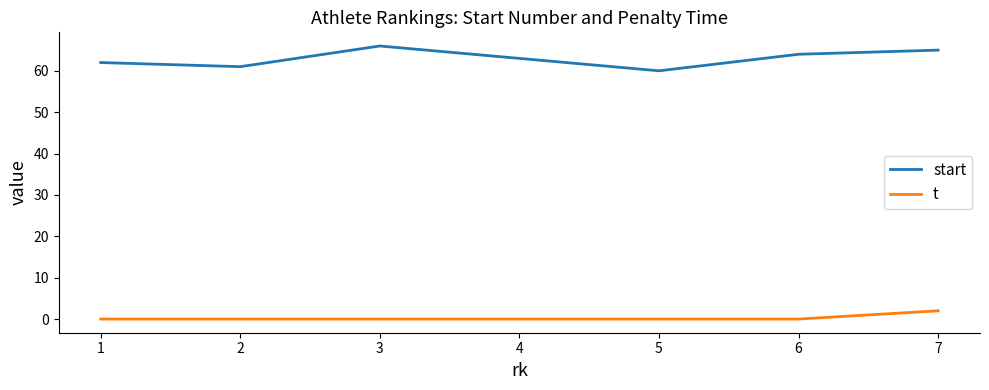

How many series are shown in this chart?

2